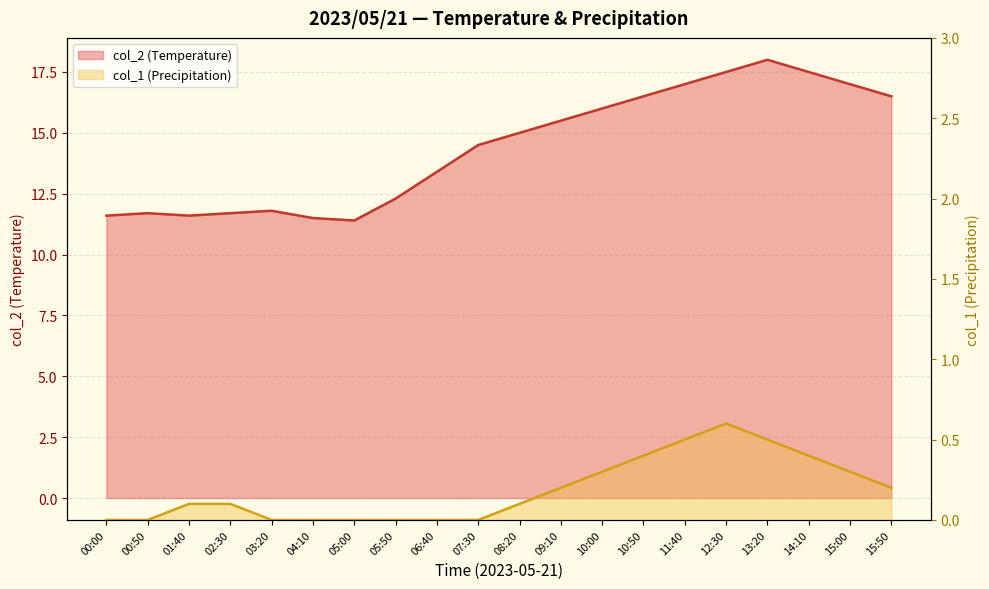

At which category does col_2 reach its first local valley?

01:40